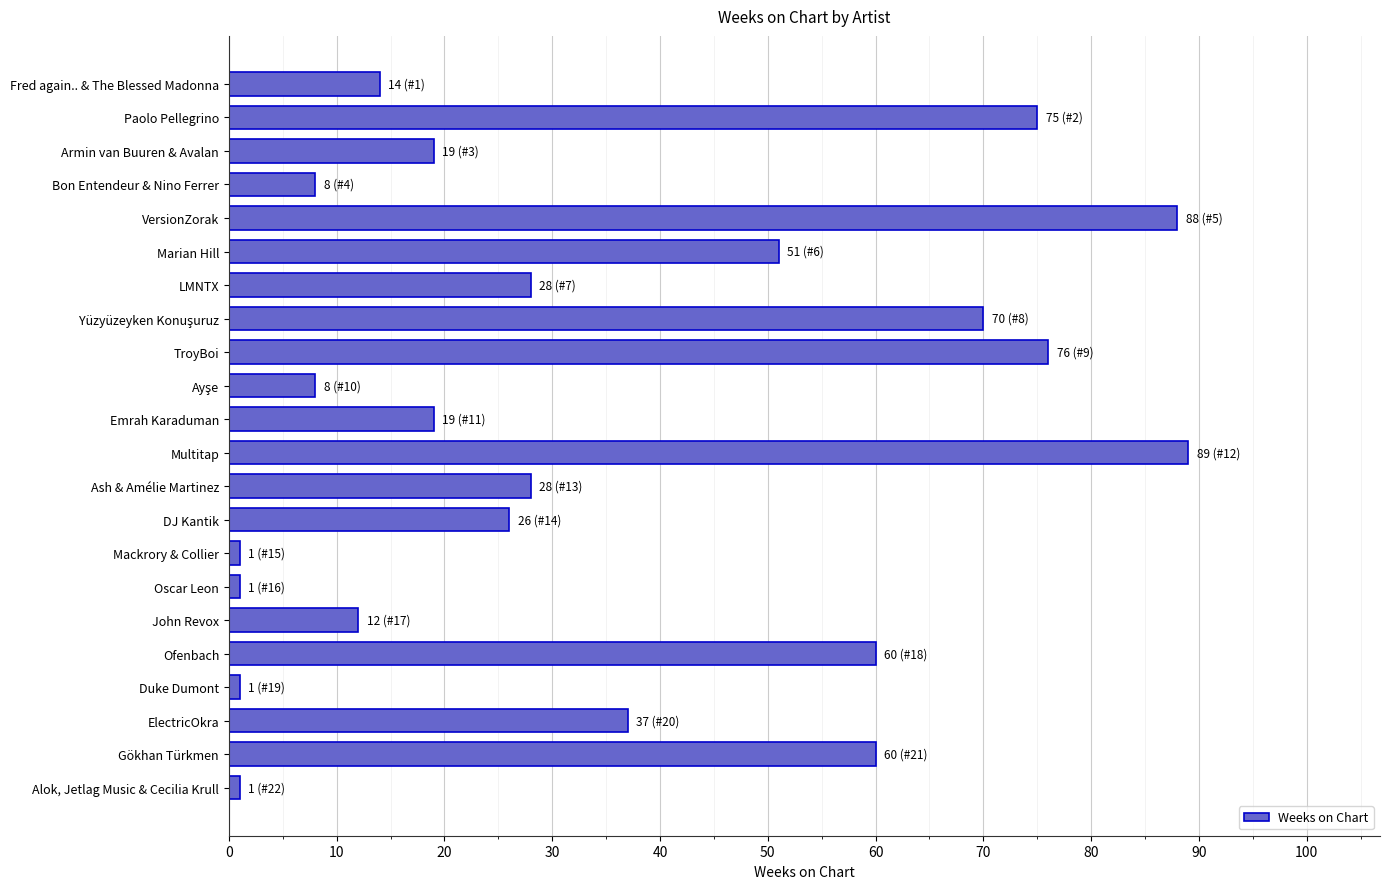

Is it true that the value at Ash & Amélie Martinez is 6?

False